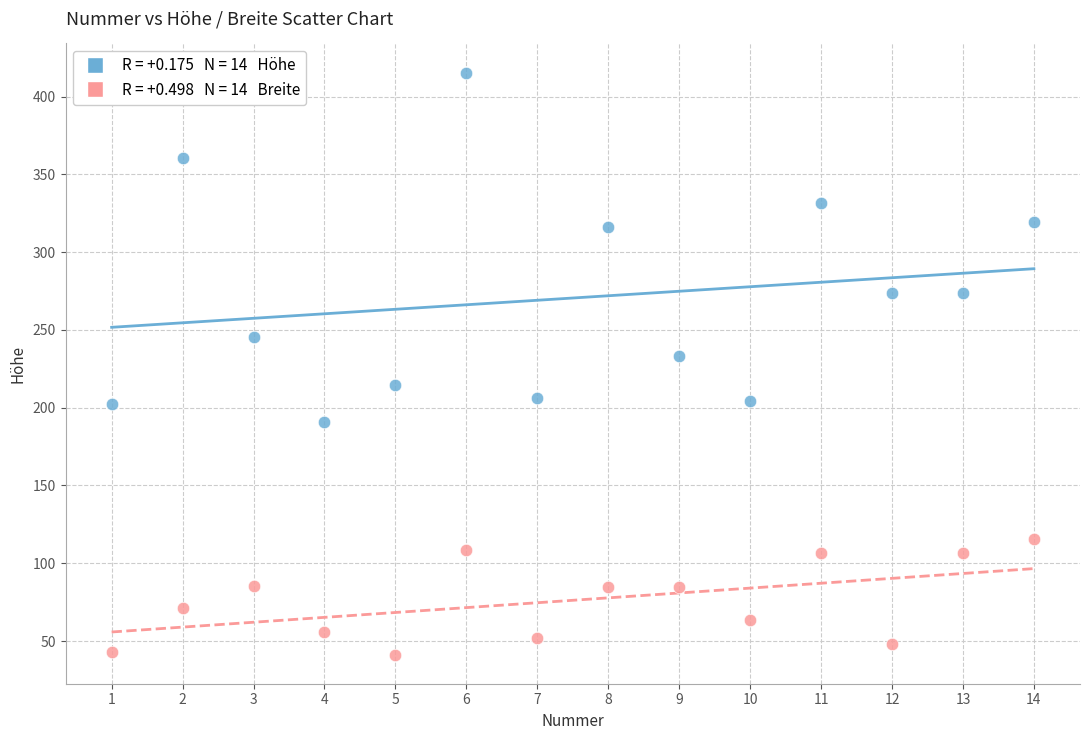

Across all data points, what is the range of X values (max minus min)?

13.0